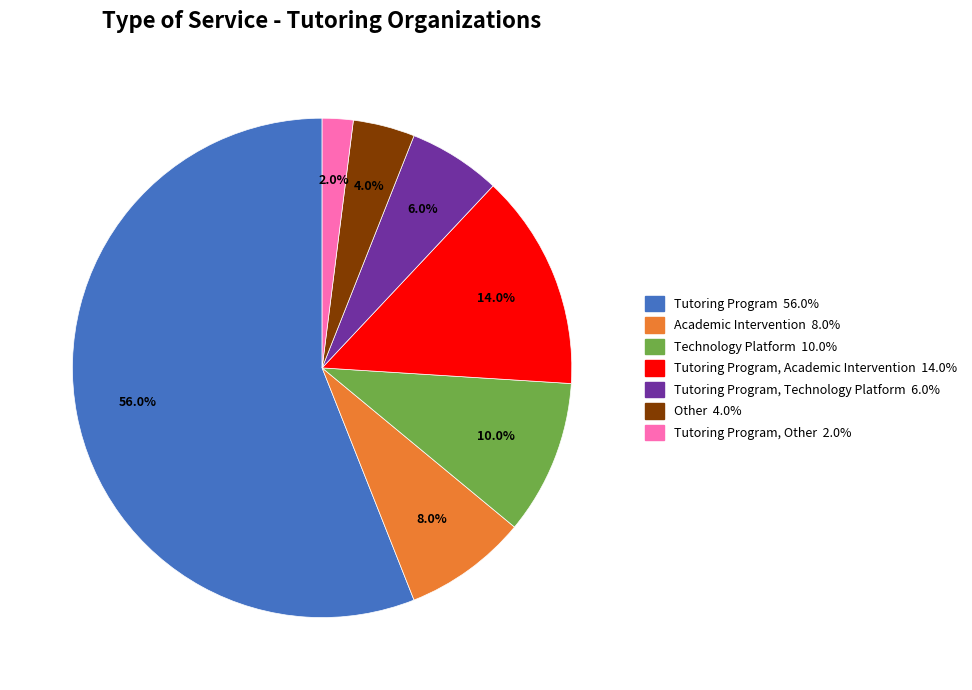

Is there any slice that represents more than half of the pie?

Yes